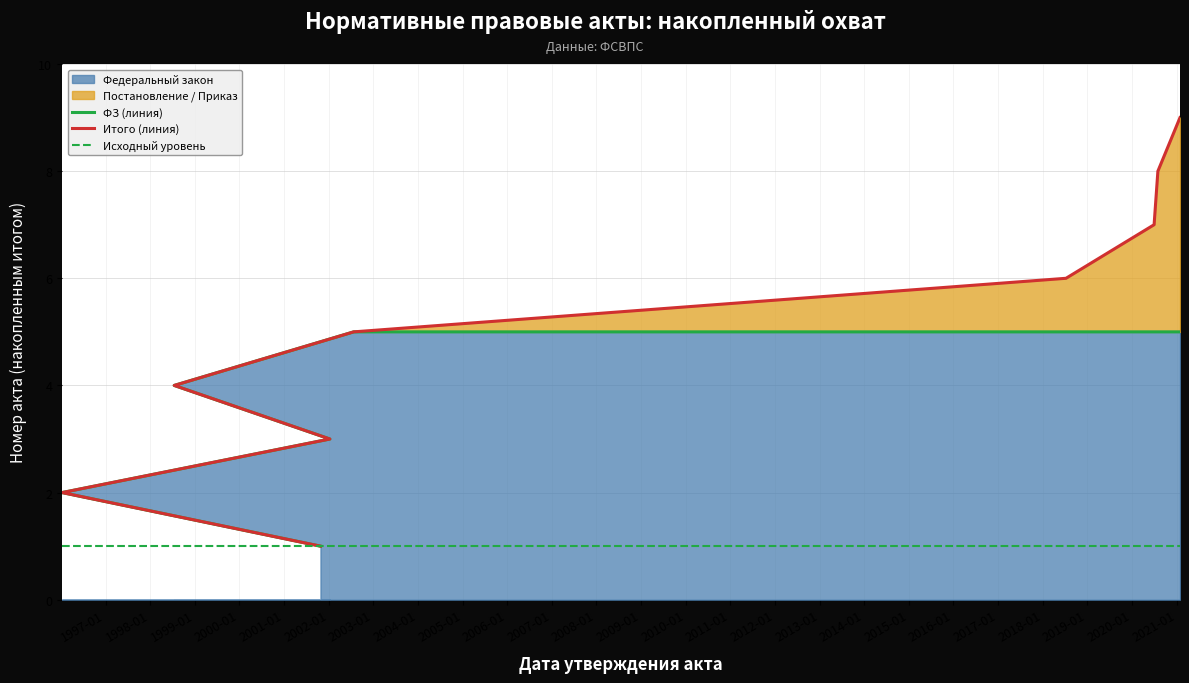

What is the highest value of the Федеральный закон series?

5